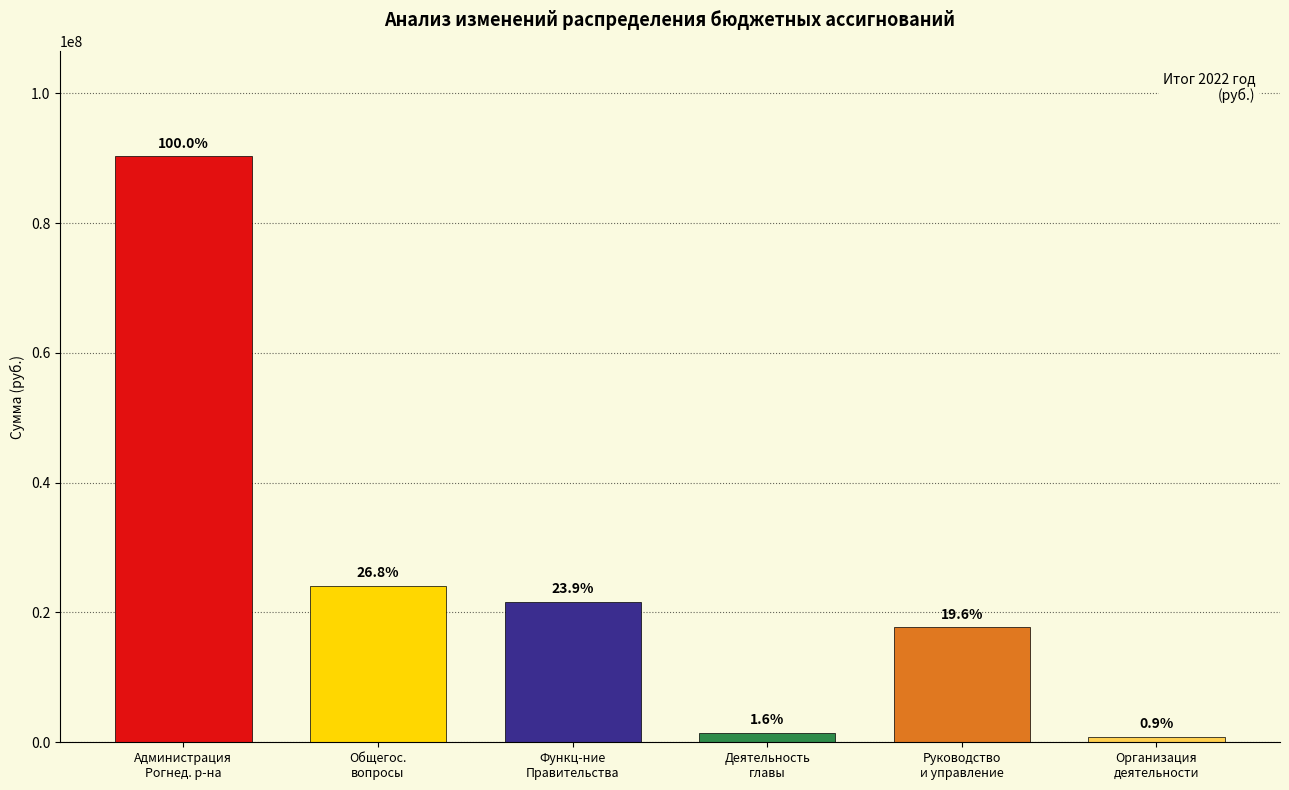

Rank the categories by Предыдущий закон 2022 value from highest to lowest.

Администрация Рогнединского района, Общегосударственные вопросы, Функционирование Правительства, Руководство и управление, Обеспечение деятельности главы, Организация деятельности